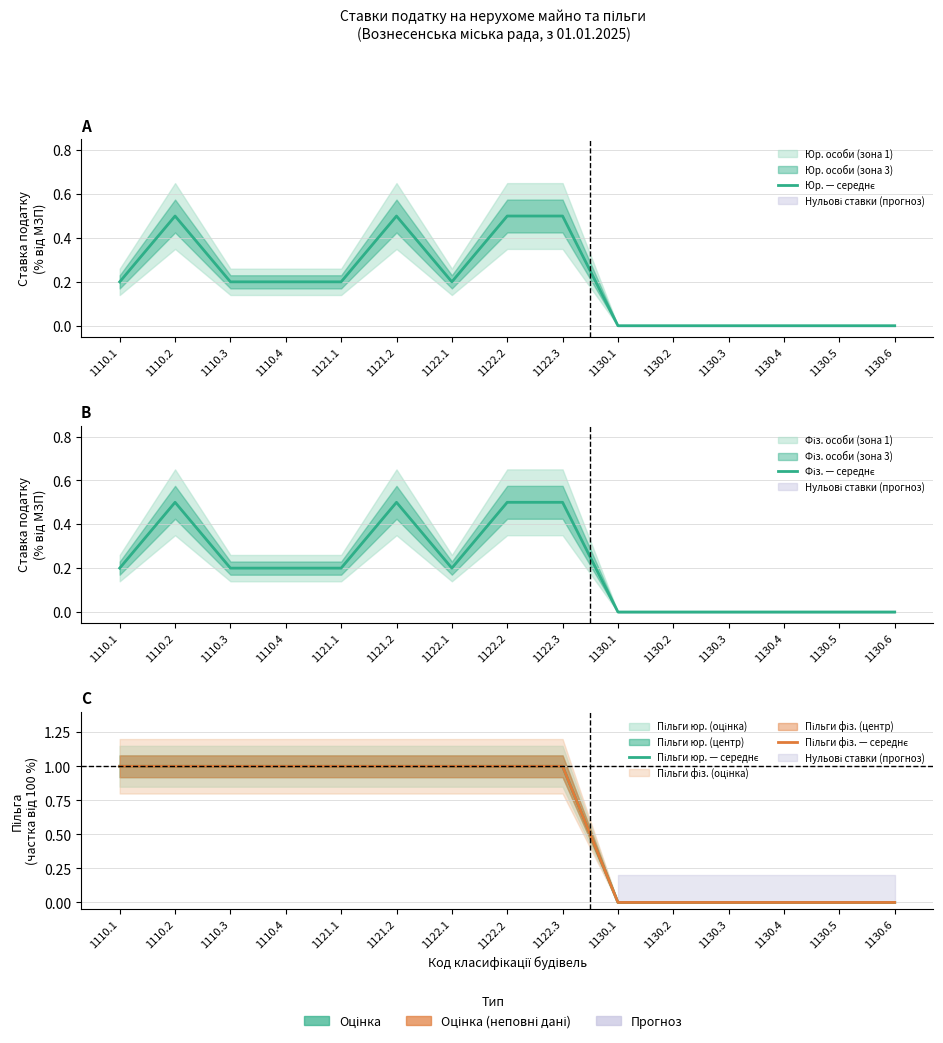

How many values in the Юр. — середнє series exceed 0?

9